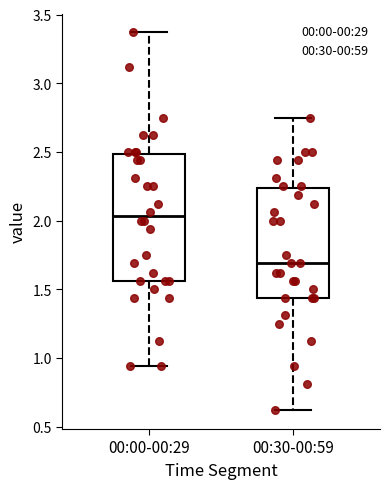

Comparing the boxes themselves (not the whiskers), which one is the tallest?

00:00-00:29